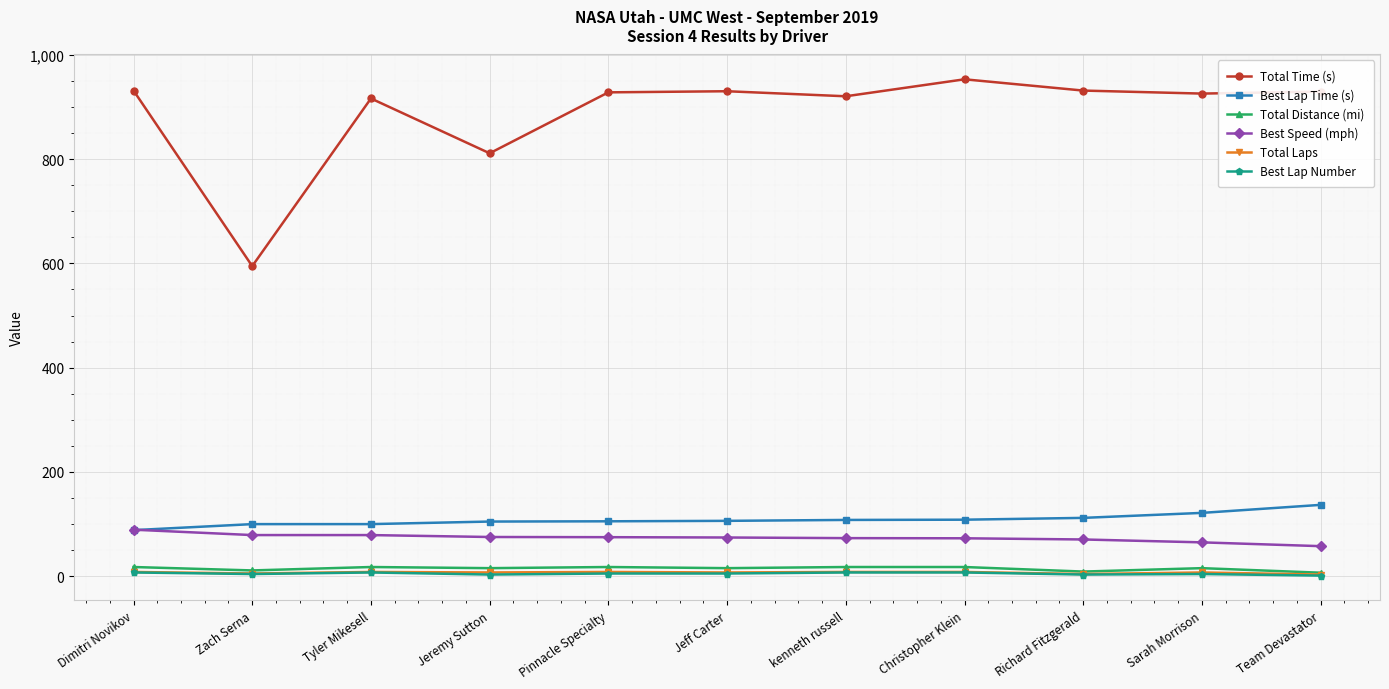

What is the label of the 3rd point from the right?

Richard Fitzgerald